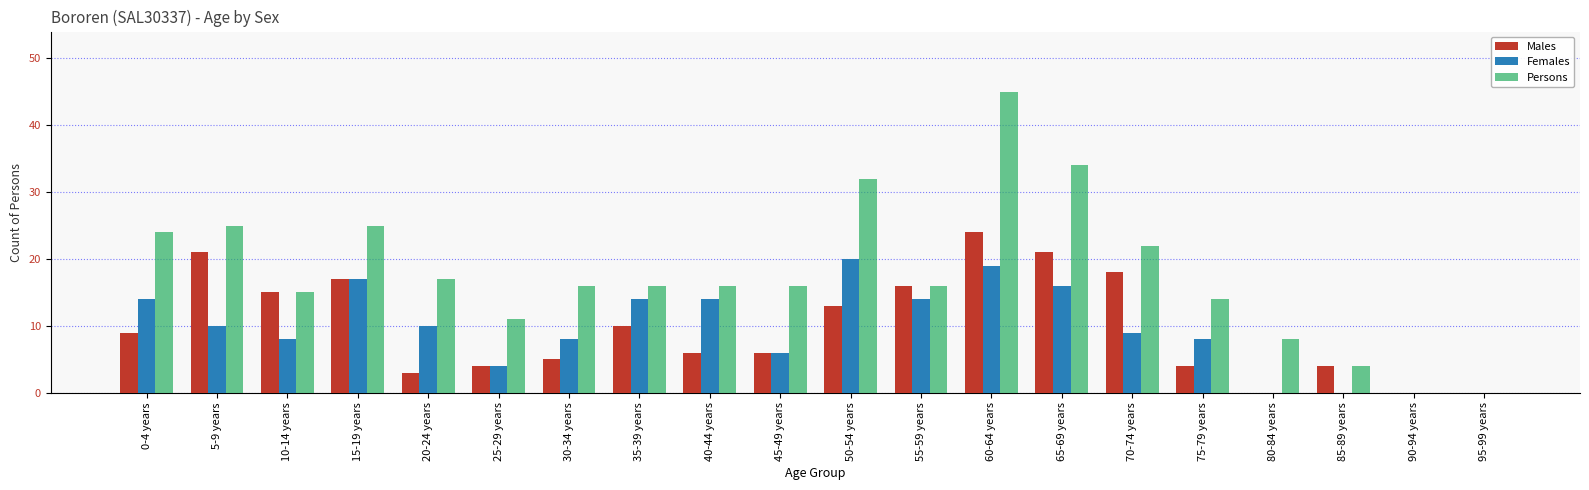

Reading right to left, list all the values displayed in this chart.

Males: 95-99 years=0	90-94 years=0	85-89 years=4	80-84 years=0	75-79 years=4	70-74 years=18	65-69 years=21	60-64 years=24	55-59 years=16	50-54 years=13	45-49 years=6	40-44 years=6	35-39 years=10	30-34 years=5	25-29 years=4	20-24 years=3	15-19 years=17	10-14 years=15	5-9 years=21	0-4 years=9
Females: 95-99 years=0	90-94 years=0	85-89 years=0	80-84 years=0	75-79 years=8	70-74 years=9	65-69 years=16	60-64 years=19	55-59 years=14	50-54 years=20	45-49 years=6	40-44 years=14	35-39 years=14	30-34 years=8	25-29 years=4	20-24 years=10	15-19 years=17	10-14 years=8	5-9 years=10	0-4 years=14
Persons: 95-99 years=0	90-94 years=0	85-89 years=4	80-84 years=8	75-79 years=14	70-74 years=22	65-69 years=34	60-64 years=45	55-59 years=16	50-54 years=32	45-49 years=16	40-44 years=16	35-39 years=16	30-34 years=16	25-29 years=11	20-24 years=17	15-19 years=25	10-14 years=15	5-9 years=25	0-4 years=24